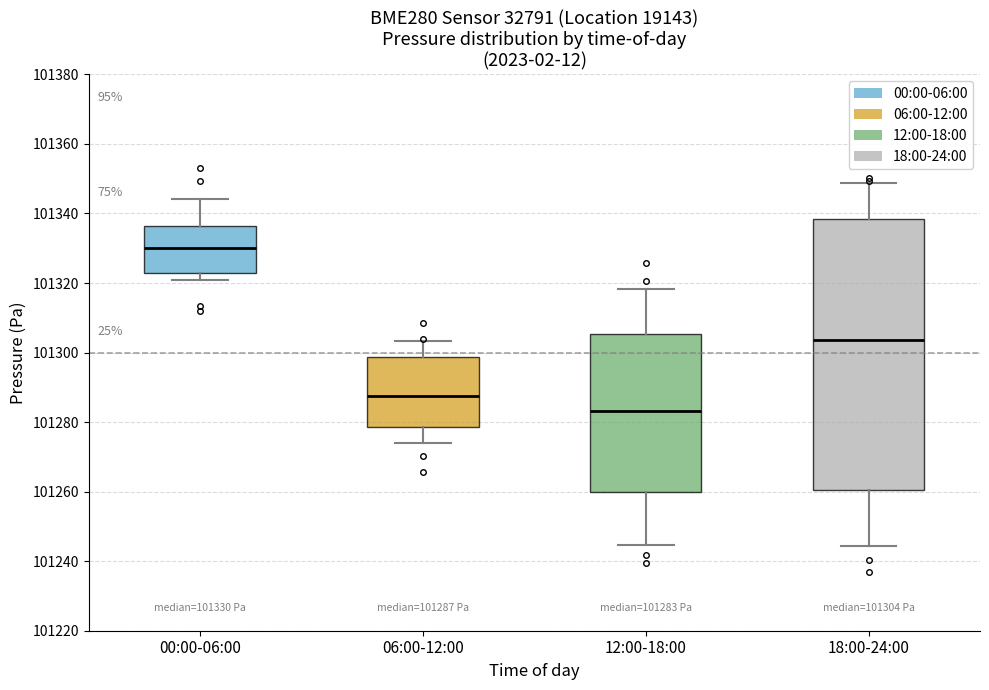

Which box has the lowest median line?

12:00-18:00